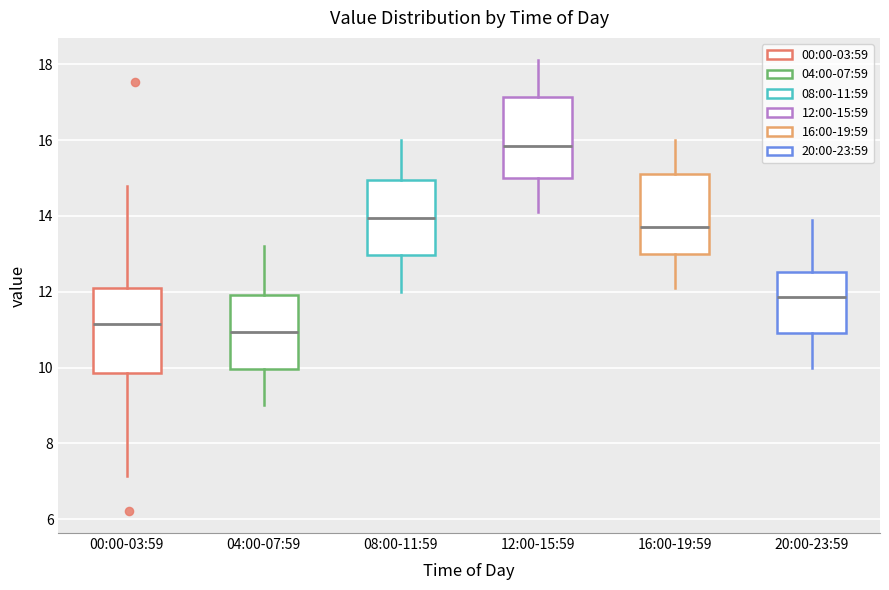

Reading left to right, transcribe this box plot: for each box, give where its median line is, the range the box spans, and where its two whiskers end, as read against the y-axis. The values are not printed on the chart, so give them approximately, as read against the axis.

00:00-03:59: median 11.2, box 9.8 to 12.0, whiskers 7.2 to 14.8
04:00-07:59: median 11.0, box 10.0 to 12.0, whiskers 9.0 to 13.2
08:00-11:59: median 14.0, box 13.0 to 15.0, whiskers 12.0 to 16.0
12:00-15:59: median 15.8, box 15.0 to 17.2, whiskers 14.2 to 18.2
16:00-19:59: median 13.8, box 13.0 to 15.2, whiskers 12.2 to 16.0
20:00-23:59: median 11.8, box 11.0 to 12.6, whiskers 10.0 to 14.0